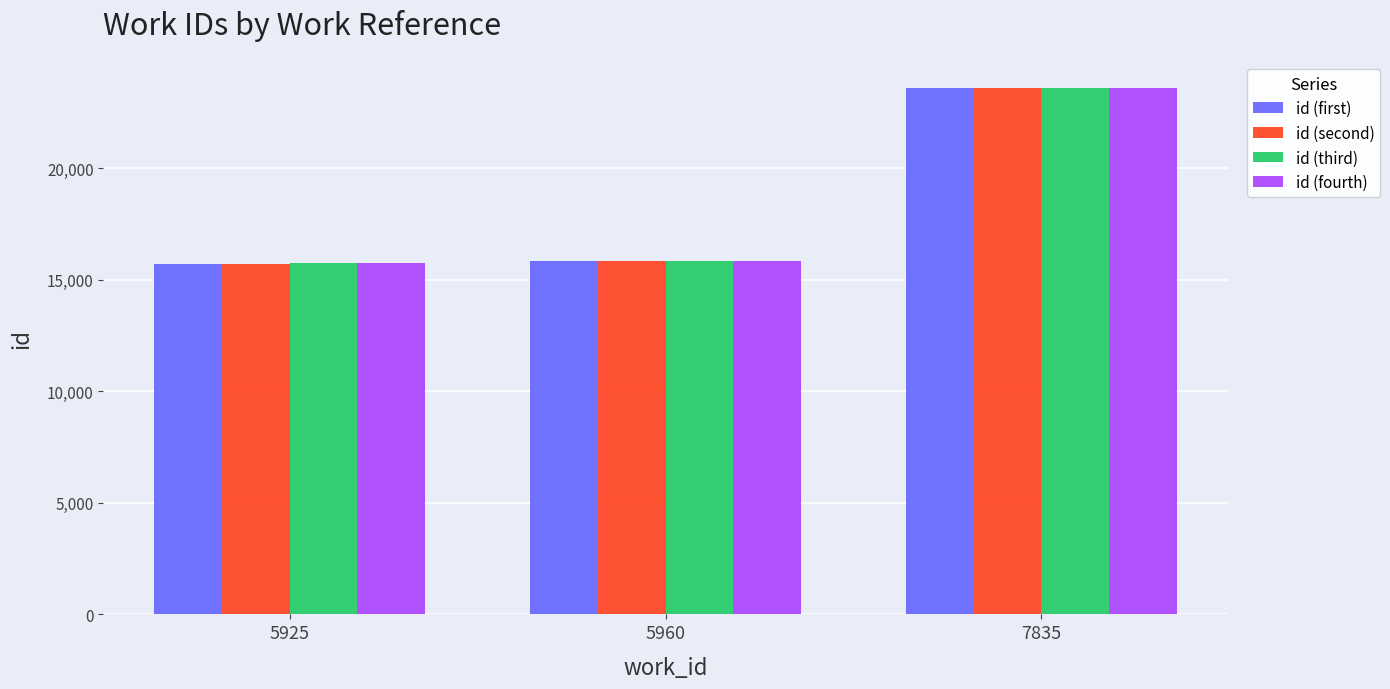

At which category is the sum across all series the highest?

7835